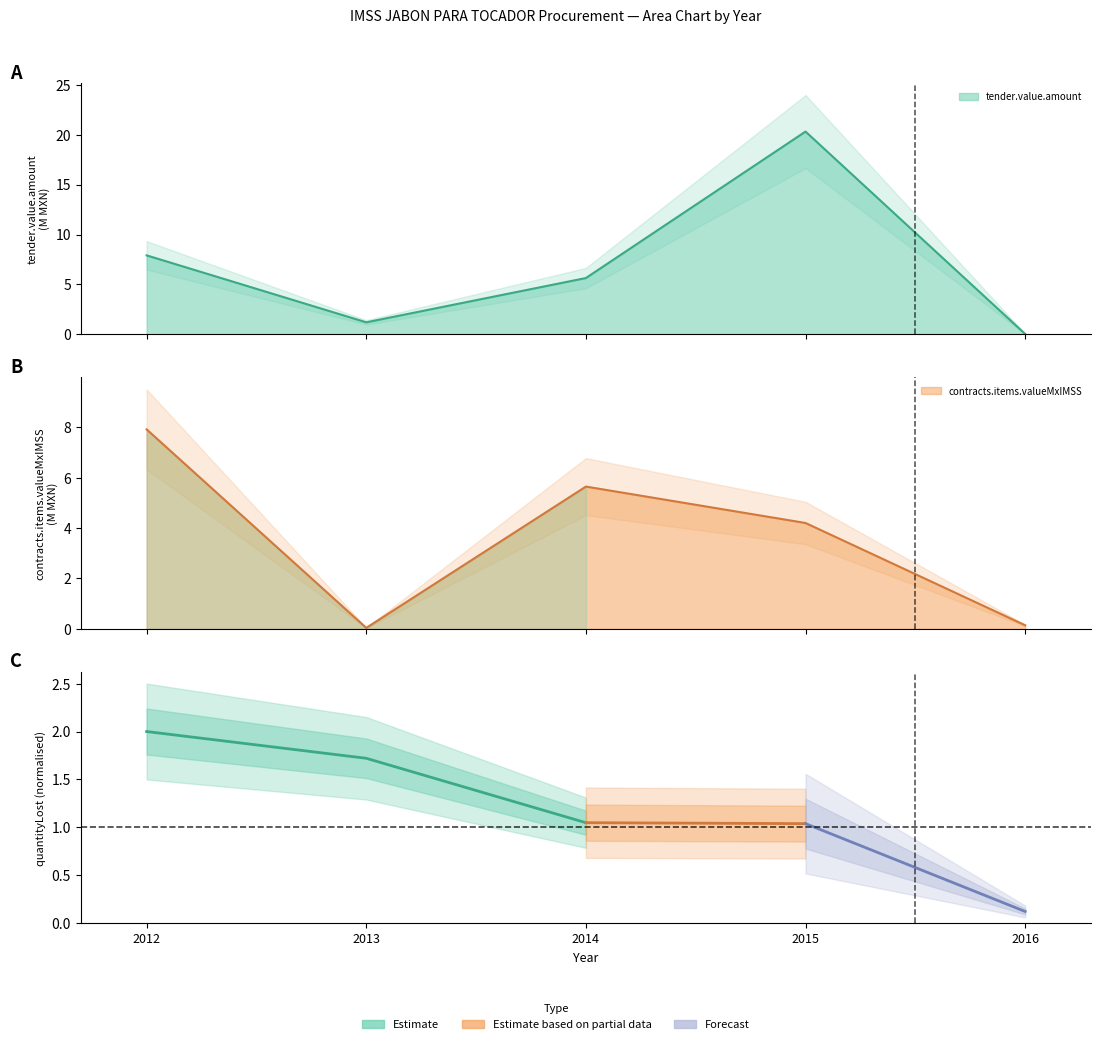

Which has a higher value, 2012 or 2014?

2012